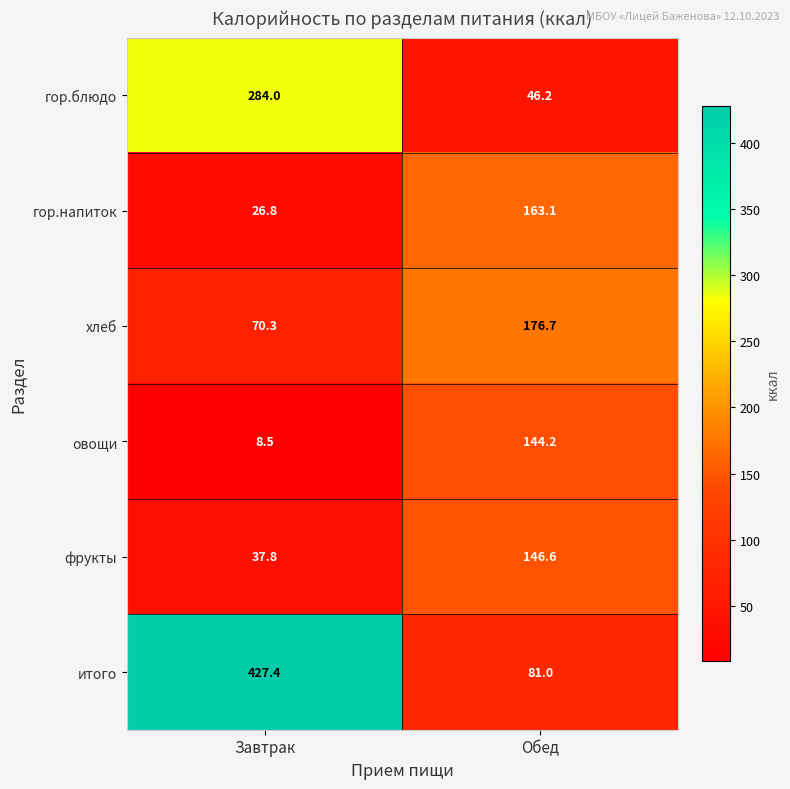

Reading left to right, transcribe all the data shown in this chart.

гор.блюдо: Завтрак=284.0	Обед=46.2
гор.напиток: Завтрак=26.8	Обед=163.1
хлеб: Завтрак=70.3	Обед=176.7
овощи: Завтрак=8.5	Обед=144.2
фрукты: Завтрак=37.8	Обед=146.6
итого: Завтрак=427.4	Обед=81.0